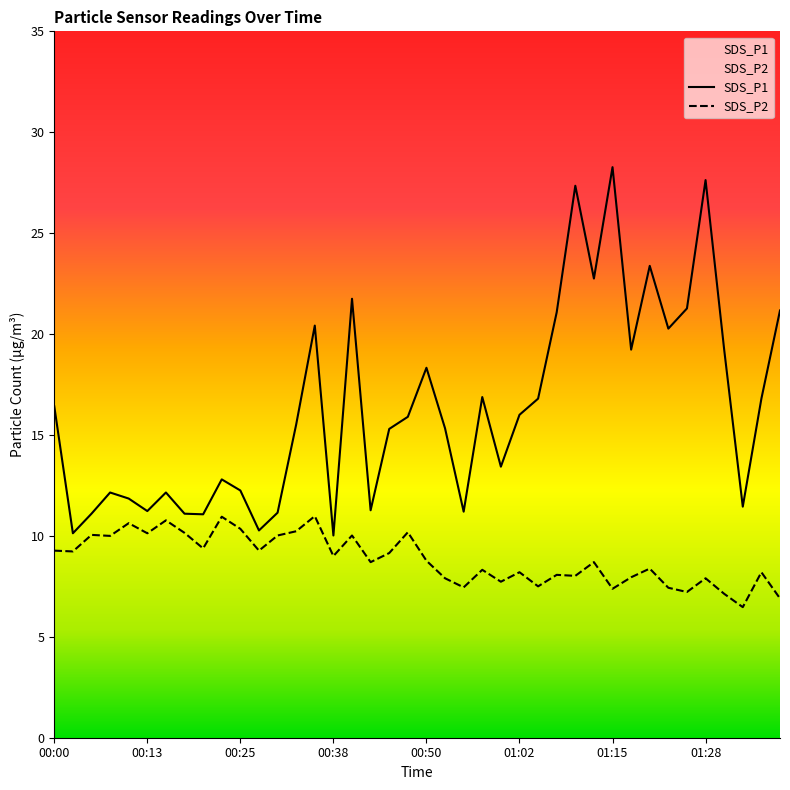

Reading left to right, list all the values displayed in this chart.

SDS_P1: 00:00=16.4	00:03=10.1	00:06=11.1	00:08=12.2	00:11=11.8	00:13=11.2	00:16=12.2	00:18=11.1	00:21=11.1	00:23=12.8	00:25=12.2	00:28=10.3	00:30=11.2	00:33=15.5	00:35=20.4	00:38=10.0	00:40=21.8	00:43=11.3	00:45=15.3	00:48=15.9	00:50=18.3	00:53=15.3	00:55=11.2	00:58=16.9	01:00=13.4	01:02=16.0	01:05=16.8	01:07=21.1	01:10=27.4	01:12=22.8	01:15=28.3	01:17=19.2	01:20=23.4	01:22=20.3	01:25=21.3	01:28=27.6	01:30=19.2	01:32=11.4	01:35=16.8	01:37=21.2
SDS_P2: 00:00=9.3	00:03=9.2	00:06=10.1	00:08=10.0	00:11=10.6	00:13=10.1	00:16=10.8	00:18=10.2	00:21=9.4	00:23=10.9	00:25=10.3	00:28=9.3	00:30=10.0	00:33=10.2	00:35=11.0	00:38=9.0	00:40=10.0	00:43=8.7	00:45=9.2	00:48=10.2	00:50=8.8	00:53=7.9	00:55=7.5	00:58=8.3	01:00=7.7	01:02=8.2	01:05=7.5	01:07=8.1	01:10=8.0	01:12=8.7	01:15=7.4	01:17=8.0	01:20=8.4	01:22=7.4	01:25=7.2	01:28=7.9	01:30=7.1	01:32=6.5	01:35=8.2	01:37=6.9